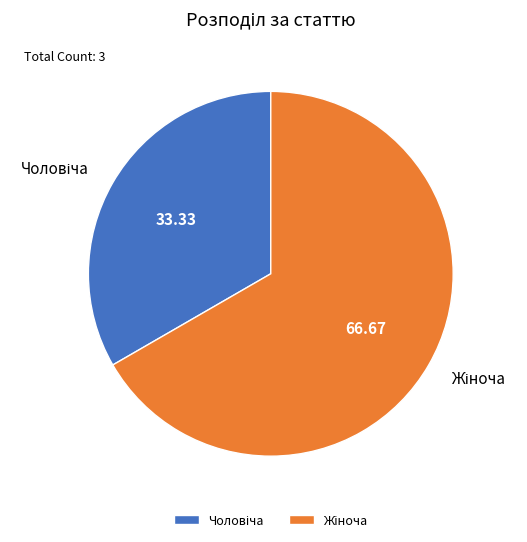

Is there any slice that represents more than half of the pie?

Yes